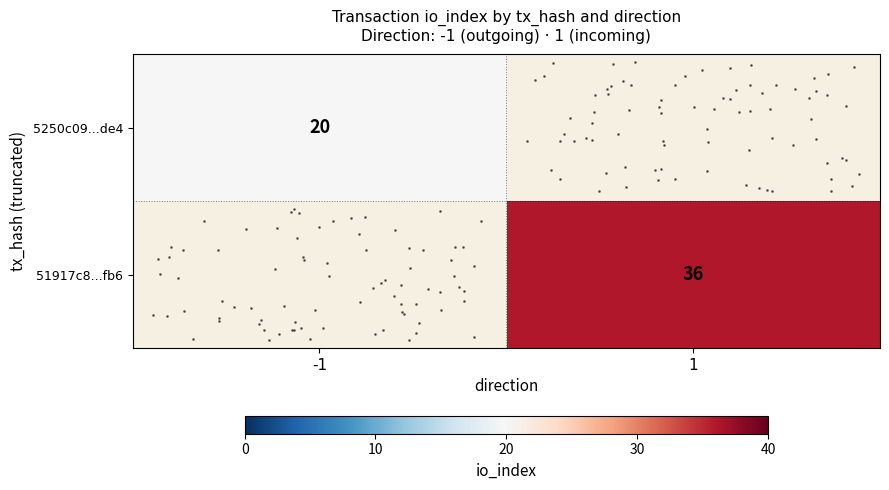

List the labels in order of 51917c8...fb6 value, largest first.

-1, 1